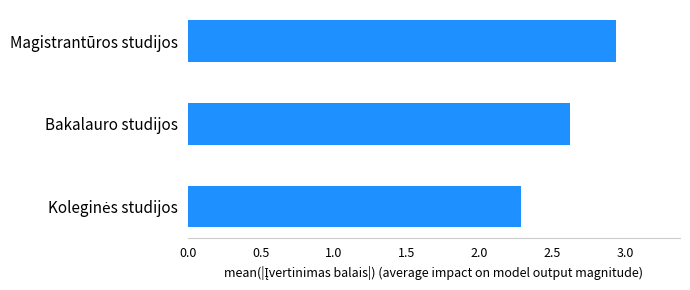

What is the difference between the second highest and minimum values?

0.3